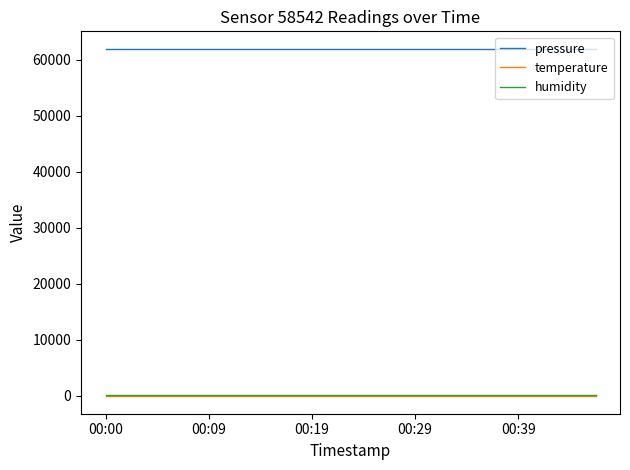

What is the minimum value for pressure?

62012.7